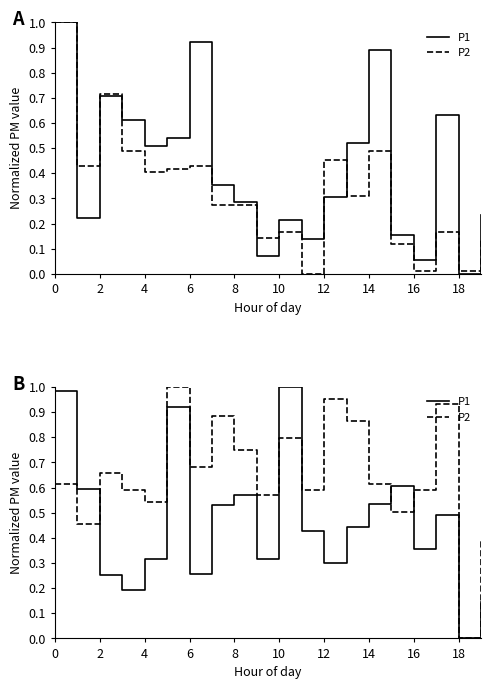

Reading left to right, transcribe all the data shown in this chart.

P1: 1.0	0.6	0.3	0.2	0.3	0.9	0.3	0.5	0.6	0.3	1.0	0.4	0.3	0.4	0.5	0.6	0.4	0.5	0.0	0.1
P2: 0.6	0.5	0.7	0.6	0.5	1.0	0.7	0.9	0.7	0.6	0.8	0.6	1.0	0.9	0.6	0.5	0.6	0.9	0.0	0.4